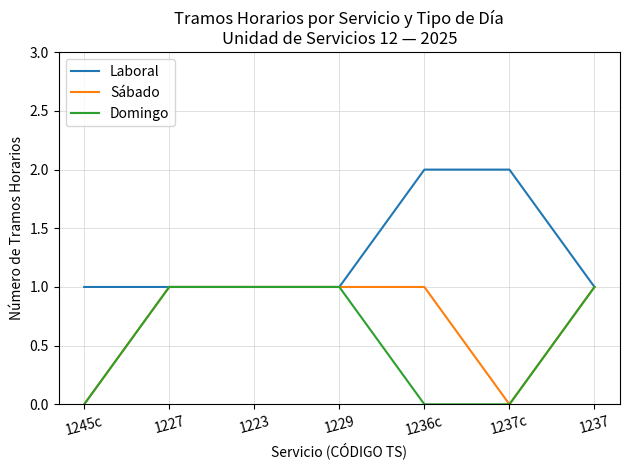

What is the total value across all series at 1236c?

3